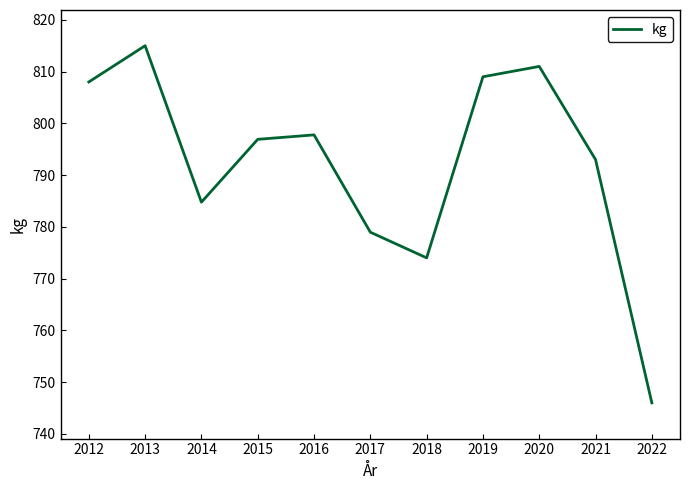

True or false: there are more than 1 points higher than both neighbors.

True